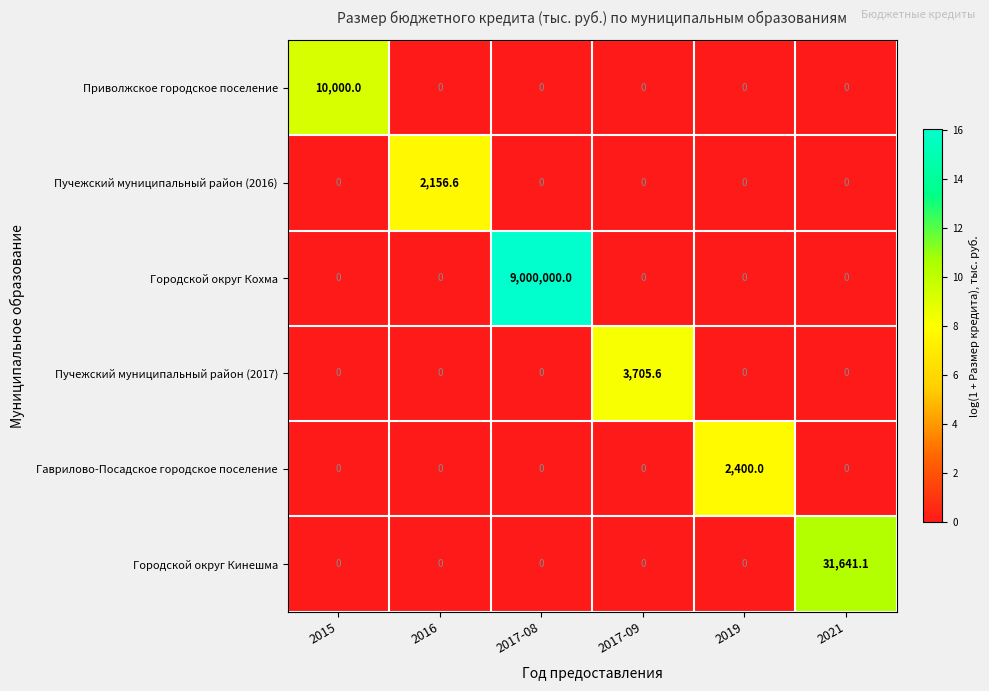

Which category has the highest value across all series?

2017-08